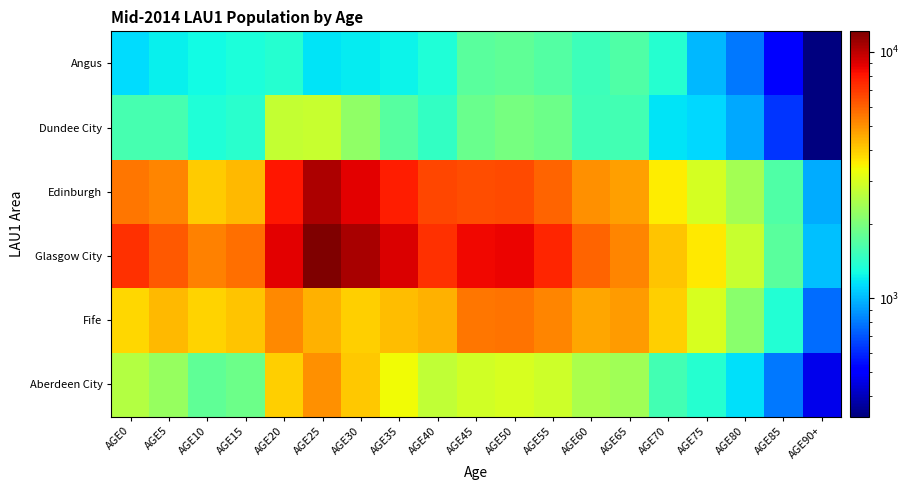

List the series in order of their peak value, highest first.

Glasgow City, Edinburgh, Fife, Aberdeen City, Dundee City, Angus